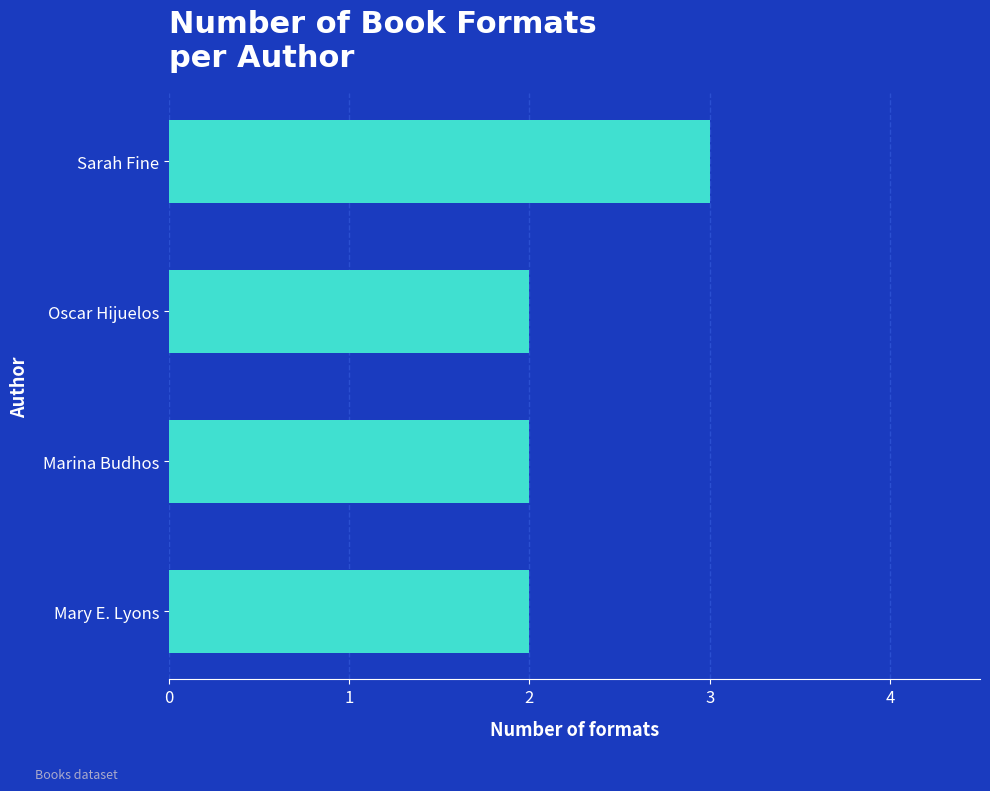

Does the chart contain stacked bars?

No